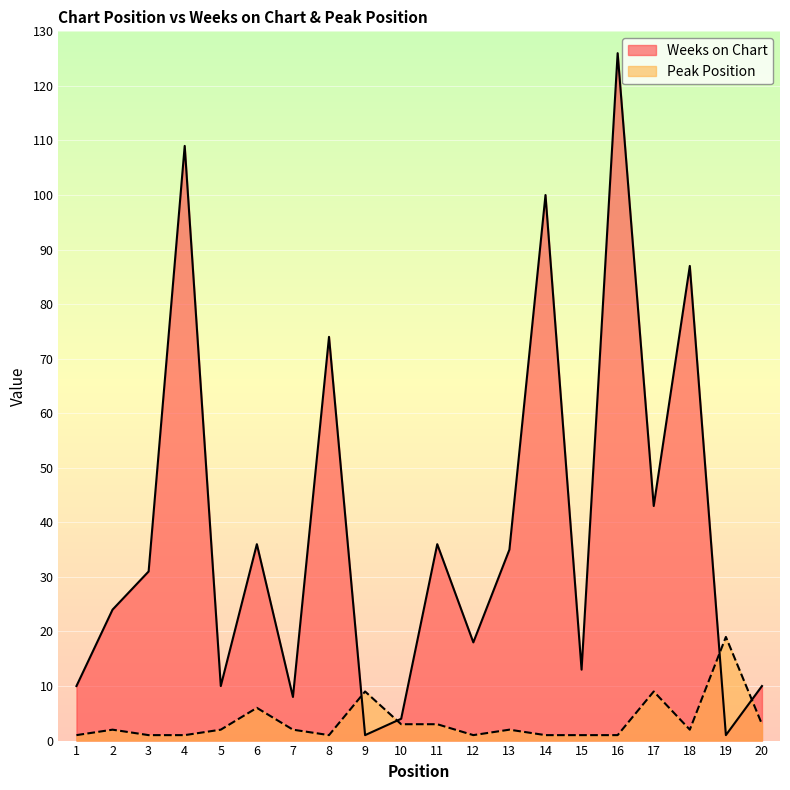

Which category has the highest value across all series?

16